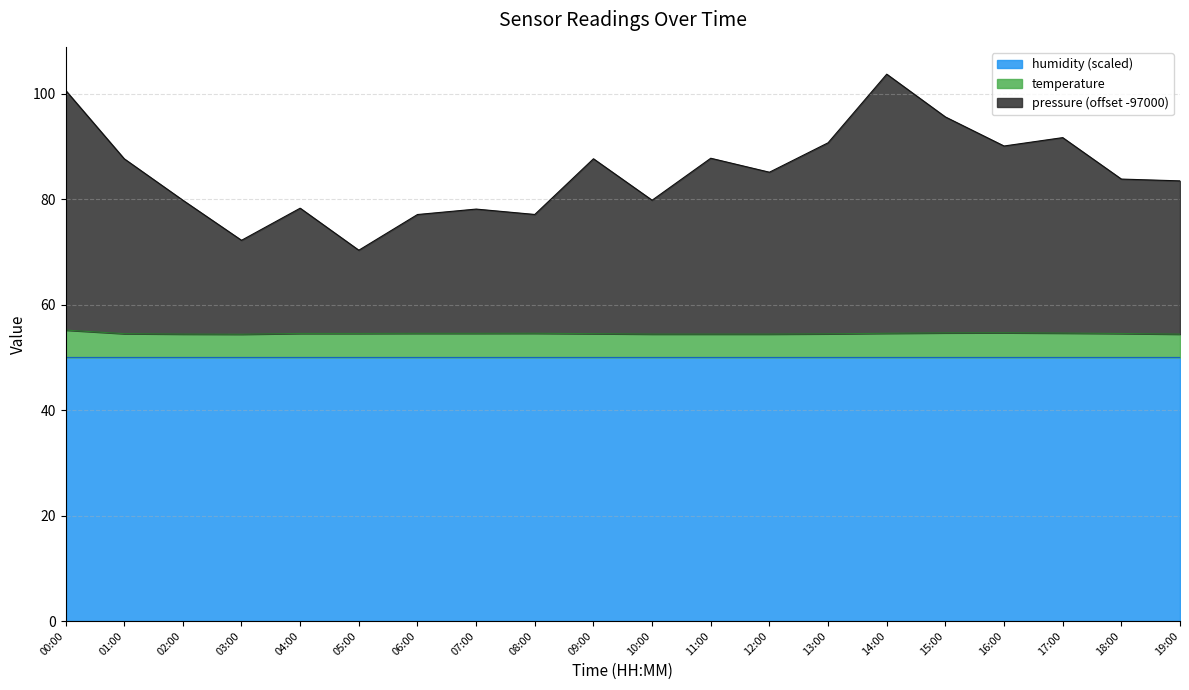

Is it true that temperature equals 54.5 at 07:00?

True